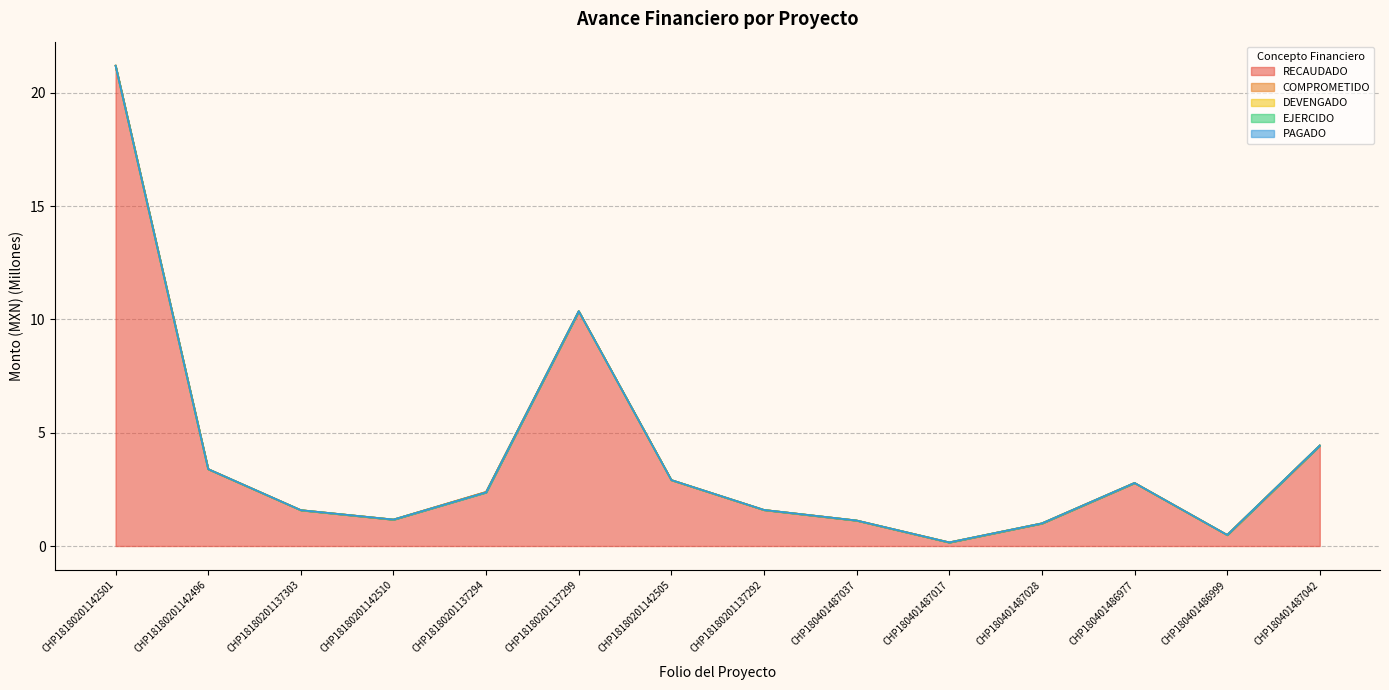

At which category does EJERCIDO reach its first local valley?

CHP18180201142510